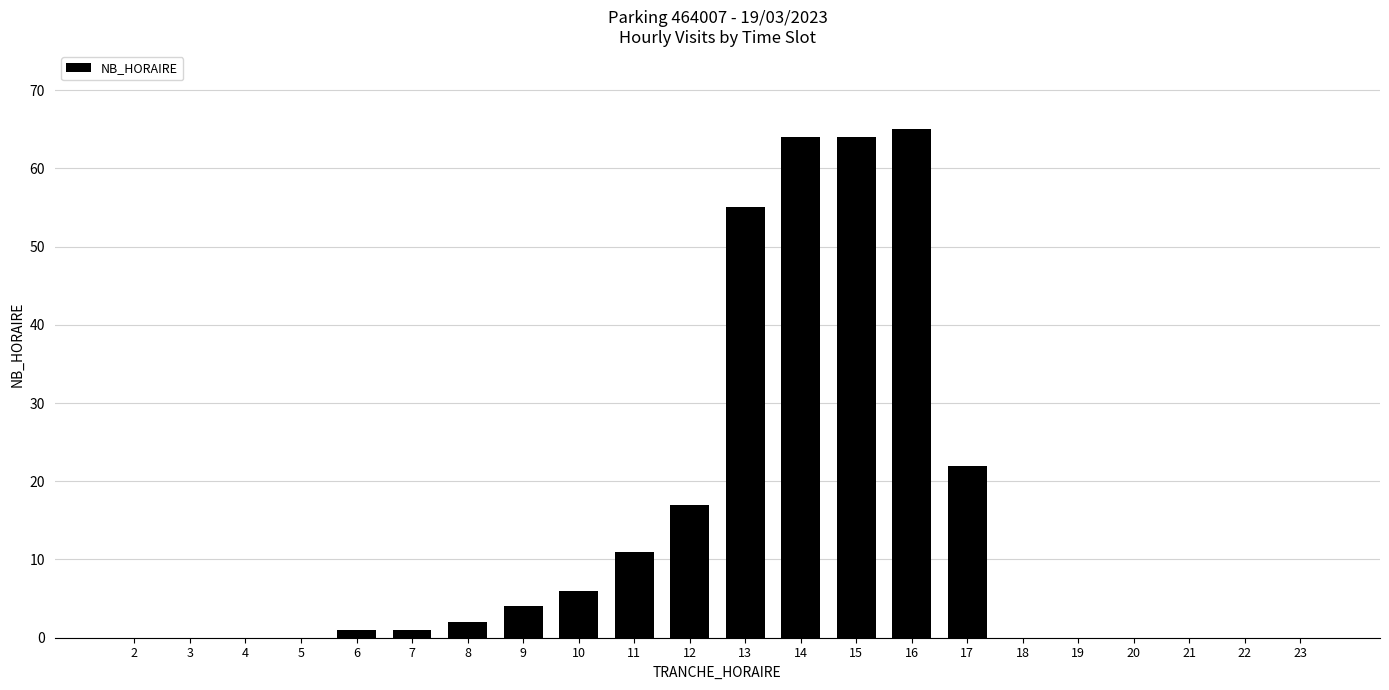

Are the bars grouped side by side (vs. stacked)?

No